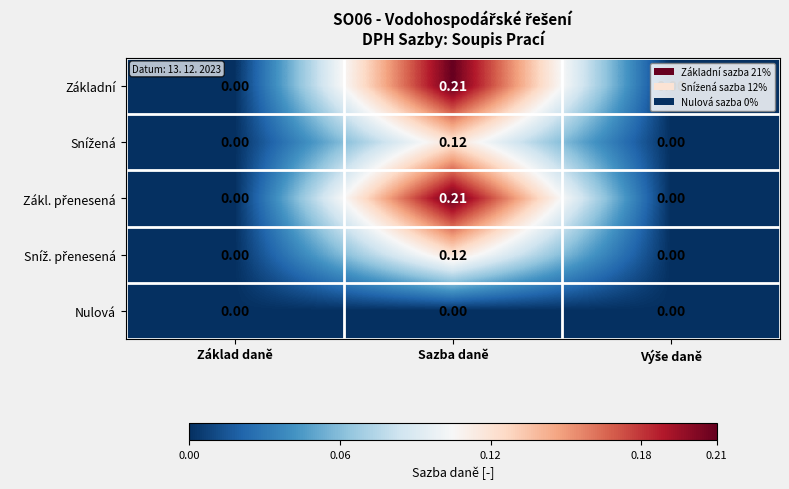

Which category has the highest value across all series?

Sazba daně